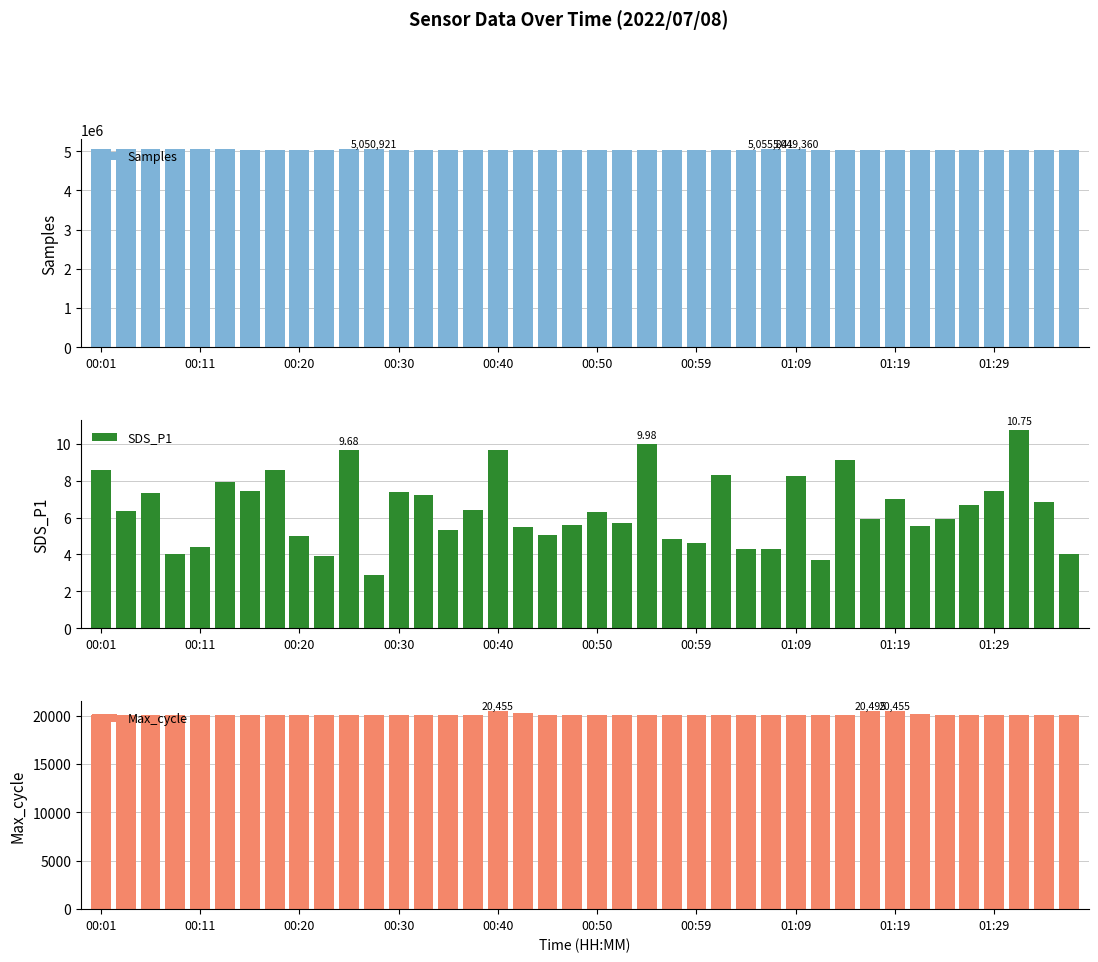

What is the average value of the Samples series?

5039920